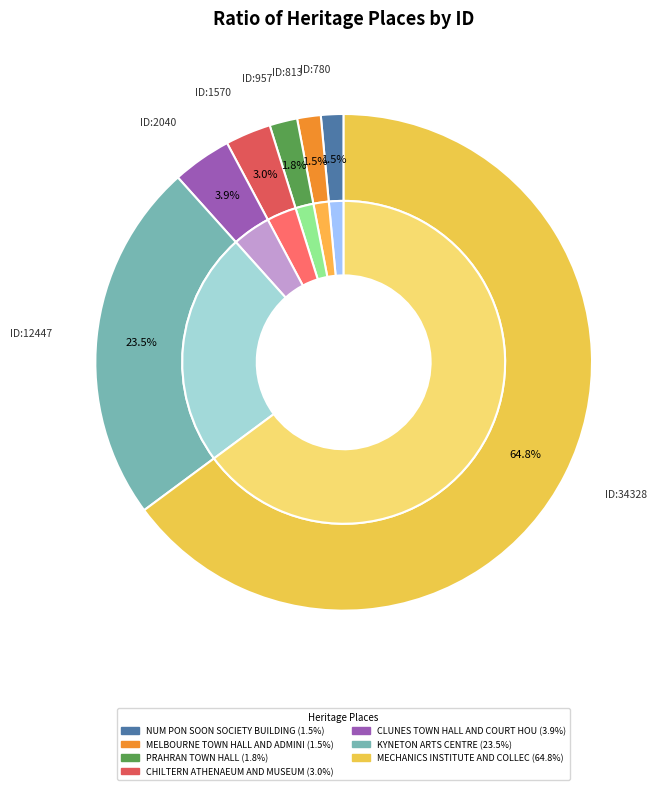

Rank the categories by value from lowest to highest.

NUM PON SOON SOCIETY BUILDING, MELBOURNE TOWN HALL AND ADMINISTRATION, PRAHRAN TOWN HALL, CHILTERN ATHENAEUM AND MUSEUM, CLUNES TOWN HALL AND COURT HOUSE, KYNETON ARTS CENTRE, MECHANICS INSTITUTE AND COLLECTION